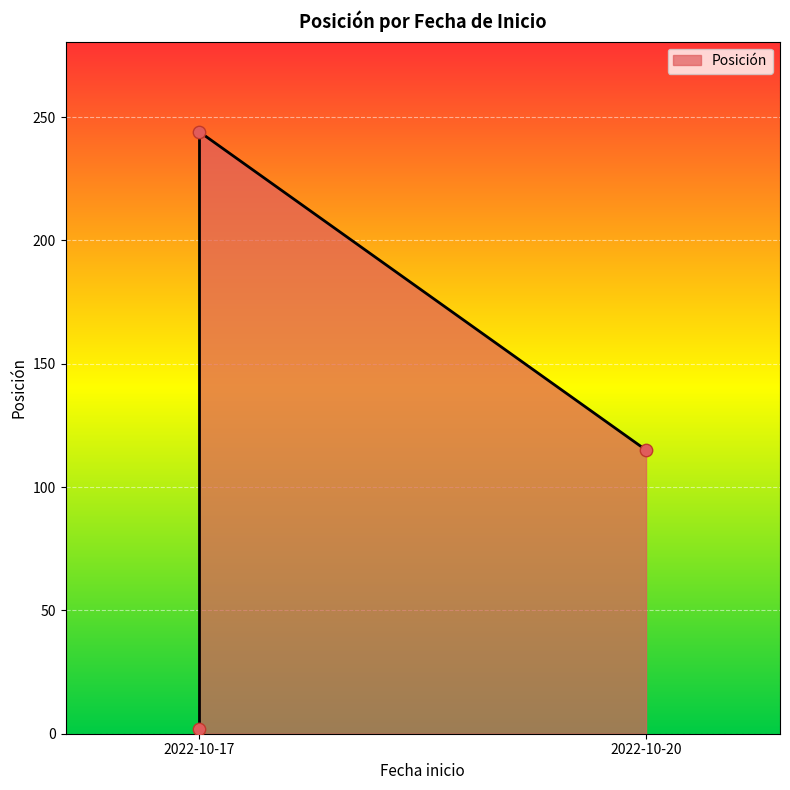

What is the change in value from 2022-10-17 to 2022-10-17?

+242